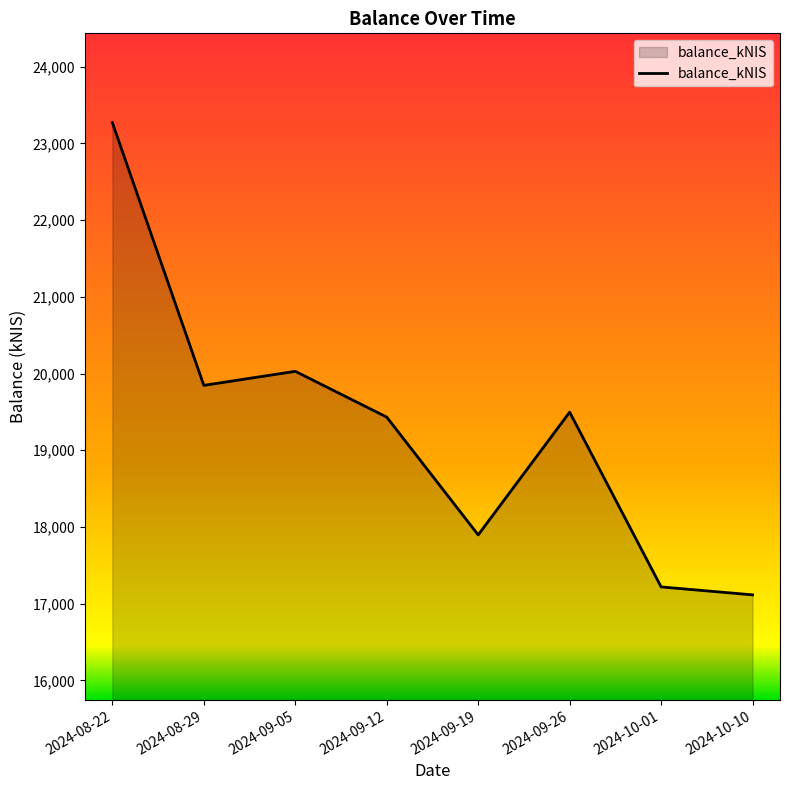

At which category does the chart reach its peak across all series?

2024-08-22